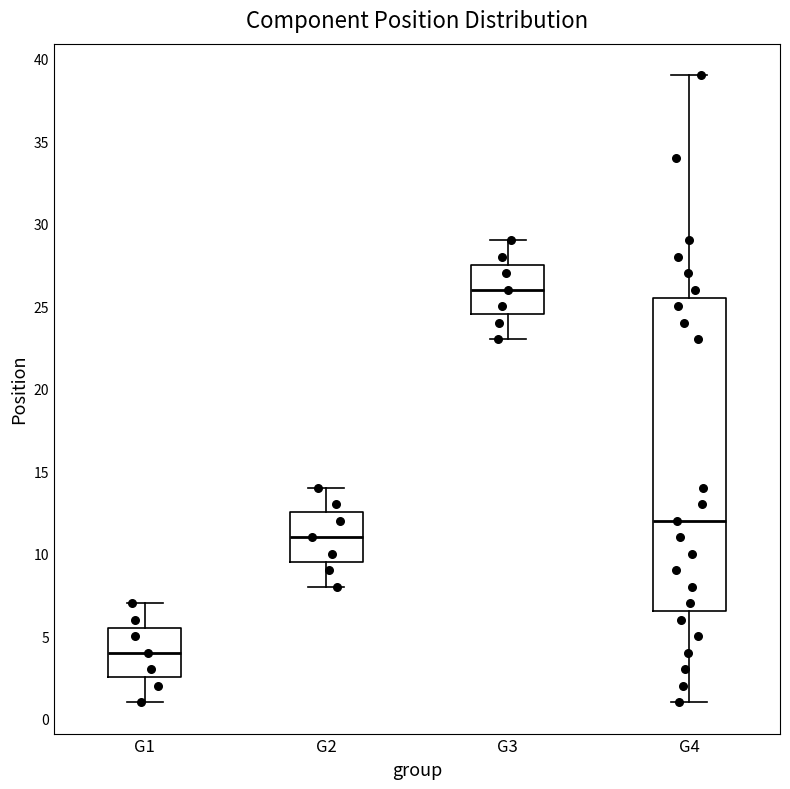

Which box has the lowest median line?

G1